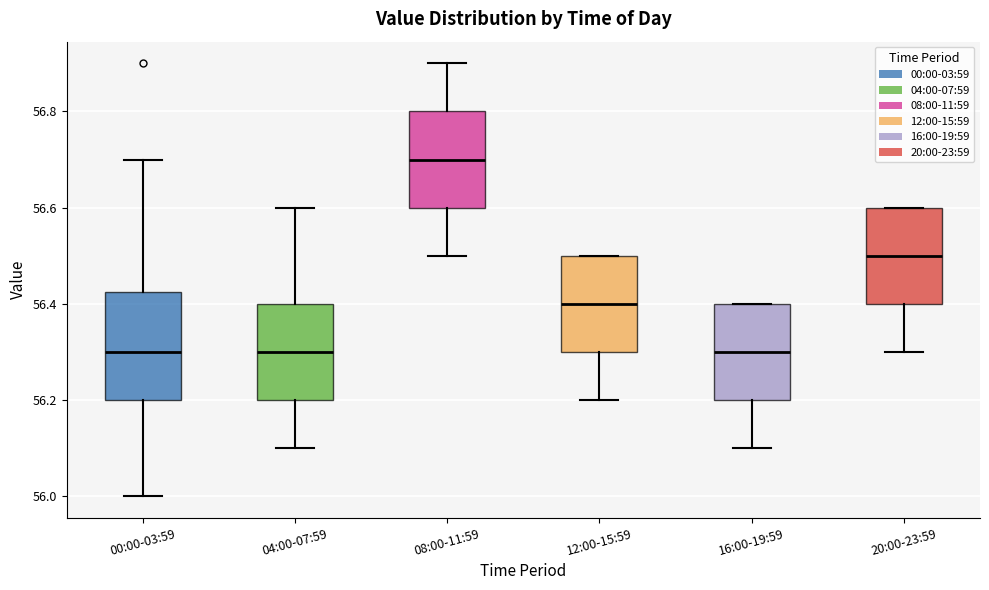

Which box is the tallest, from its lower edge to its upper edge?

00:00-03:59